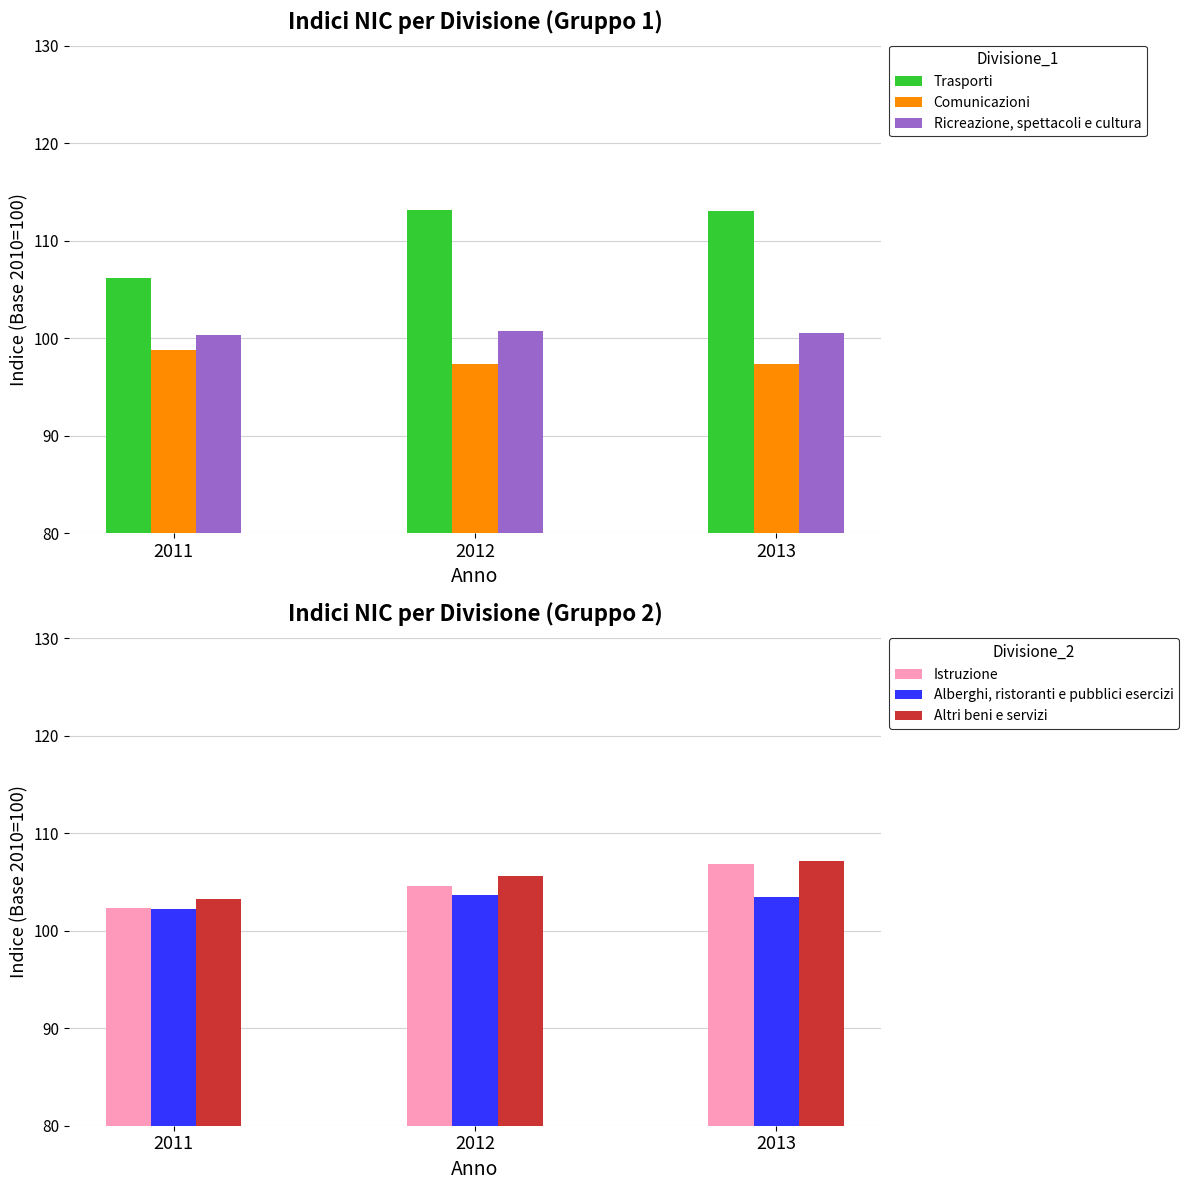

How many data points in Alberghi, ristoranti e pubblici esercizi are above 103?

2